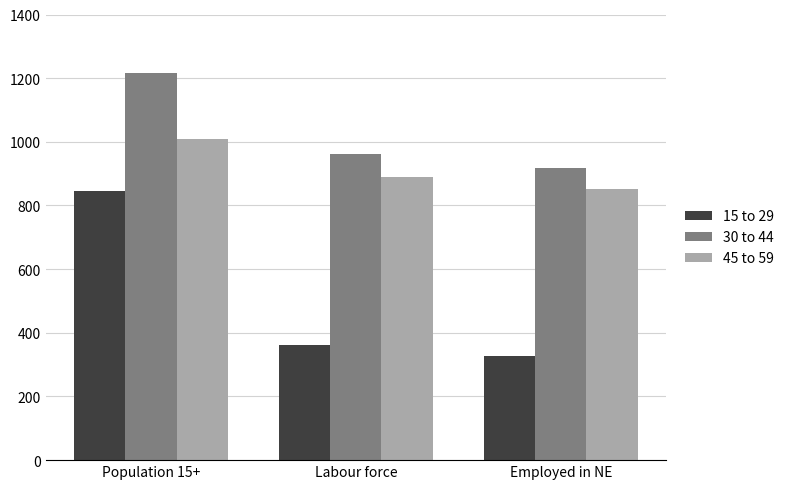

Which series changed the most between Population 15+ and Employed in NE?

15 to 29